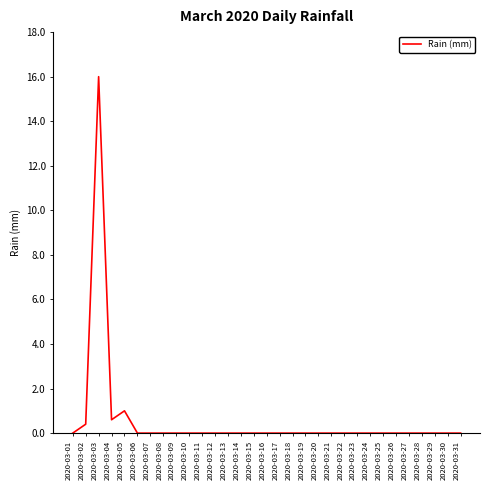

The chart shows a value of 0.6 at 2020-03-04. True or false?

True